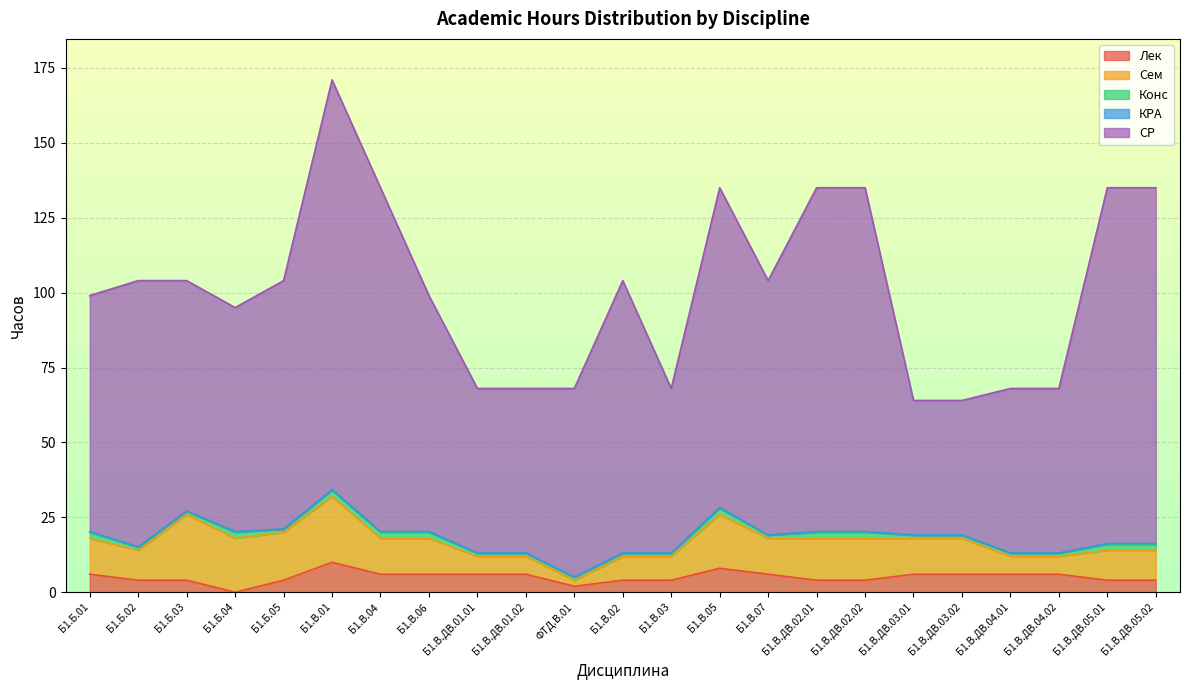

What is the value of the Сем point at the 5th from the left?

16.0